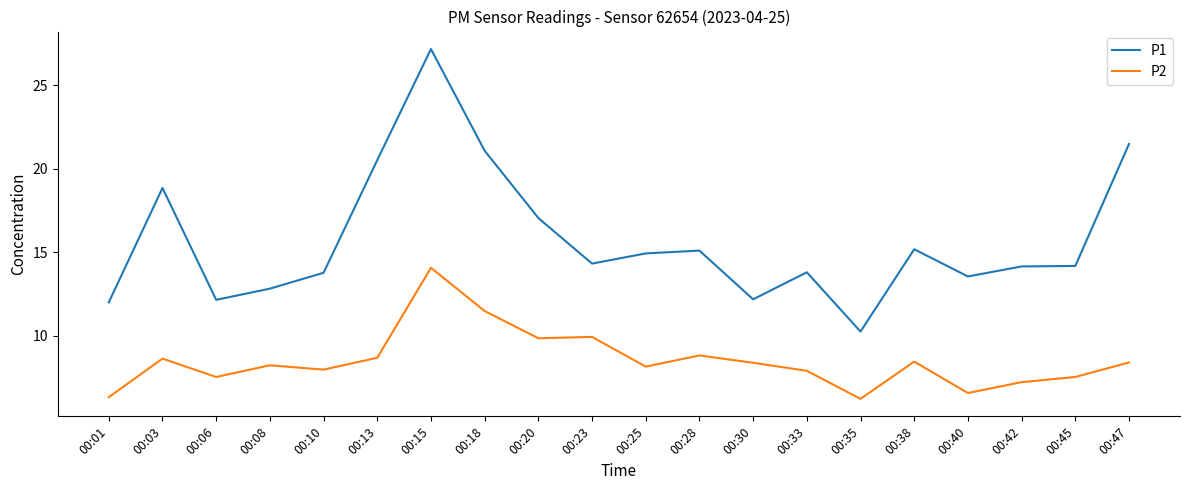

How many lines are shown in the chart?

2